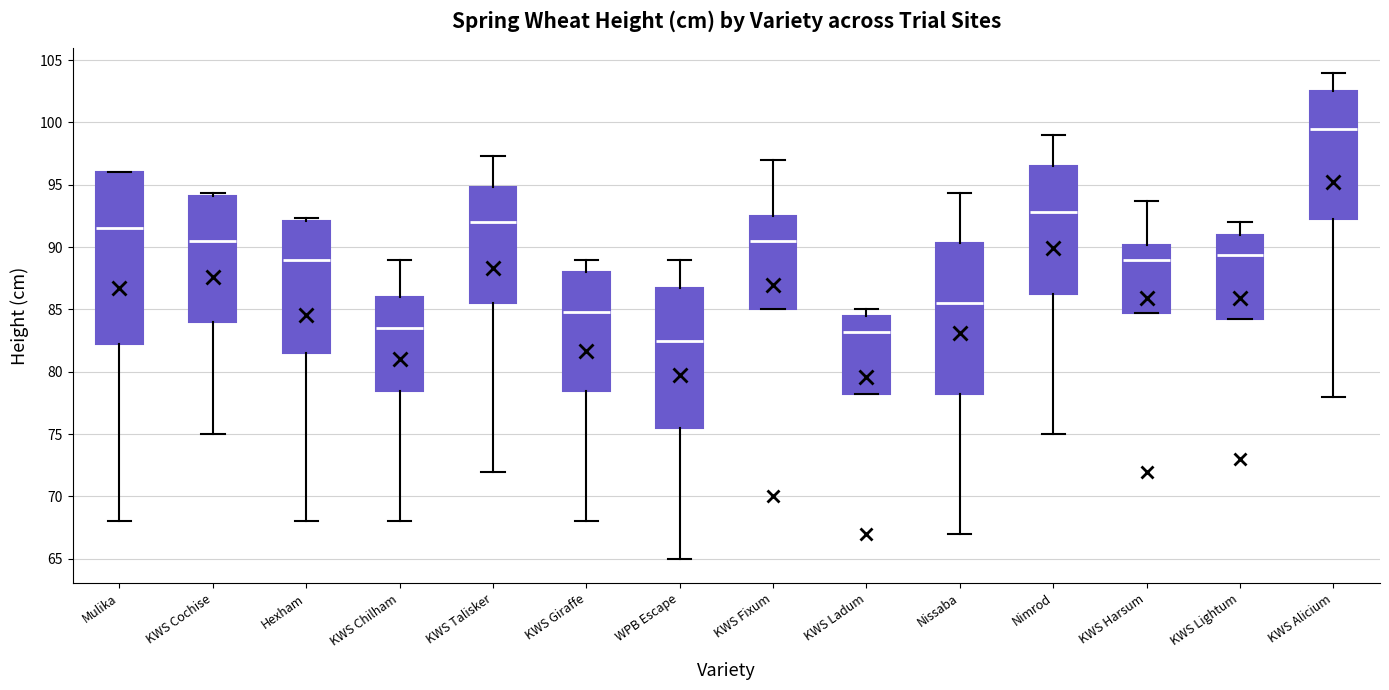

Reading left to right, transcribe this box plot: for each box, give where its median line is, the range the box spans, and where its two whiskers end, as read against the y-axis. The values are not printed on the chart, so give them approximately, as read against the axis.

Mulika: median 91.5, box 82.5 to 96.0, whiskers 68.0 to 96.0
KWS Cochise: median 90.5, box 84.0 to 94.0, whiskers 75.0 to 94.5
Hexham: median 89.0, box 81.5 to 92.0, whiskers 68.0 to 92.5
KWS Chilham: median 83.5, box 78.5 to 86.0, whiskers 68.0 to 89.0
KWS Talisker: median 92.0, box 85.5 to 95.0, whiskers 72.0 to 97.5
KWS Giraffe: median 85.0, box 78.5 to 88.0, whiskers 68.0 to 89.0
WPB Escape: median 82.5, box 75.5 to 87.0, whiskers 65.0 to 89.0
KWS Fixum: median 90.5, box 85.0 to 92.5, whiskers 85.0 to 97.0
KWS Ladum: median 83.0, box 78.5 to 84.5, whiskers 78.5 to 85.0
Nissaba: median 85.5, box 78.5 to 90.5, whiskers 67.0 to 94.5
Nimrod: median 93.0, box 86.5 to 96.5, whiskers 75.0 to 99.0
KWS Harsum: median 89.0, box 85.0 to 90.0, whiskers 85.0 to 93.5
KWS Lightum: median 89.5, box 84.5 to 91.0, whiskers 84.5 to 92.0
KWS Alicium: median 99.5, box 92.5 to 102.5, whiskers 78.0 to 104.0